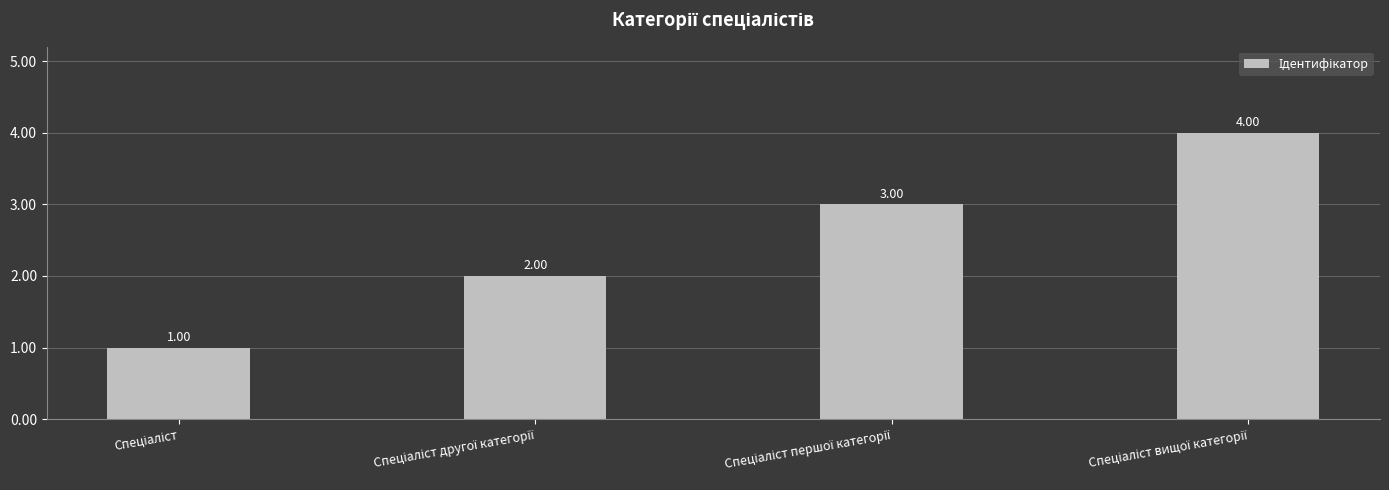

What is the sum of all values?

10